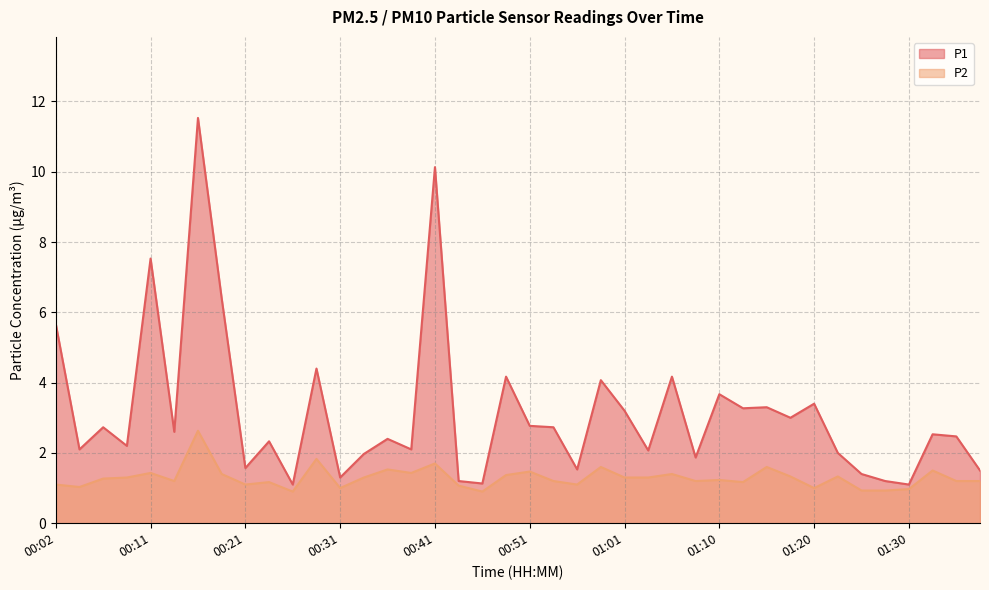

True or false: P1 and P2 intersect in this chart.

False